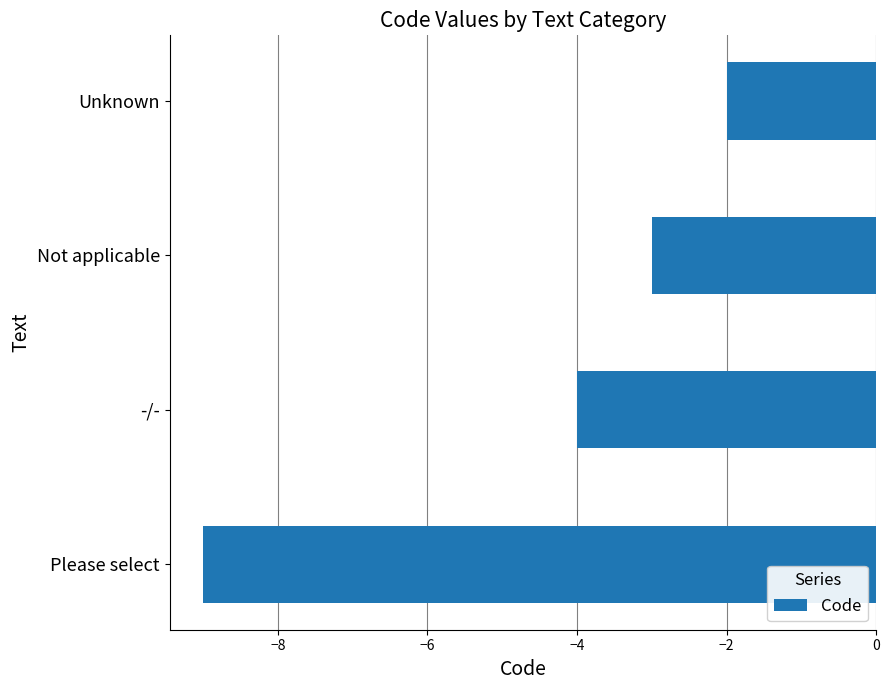

At which category does the chart reach its peak across all series?

Unknown